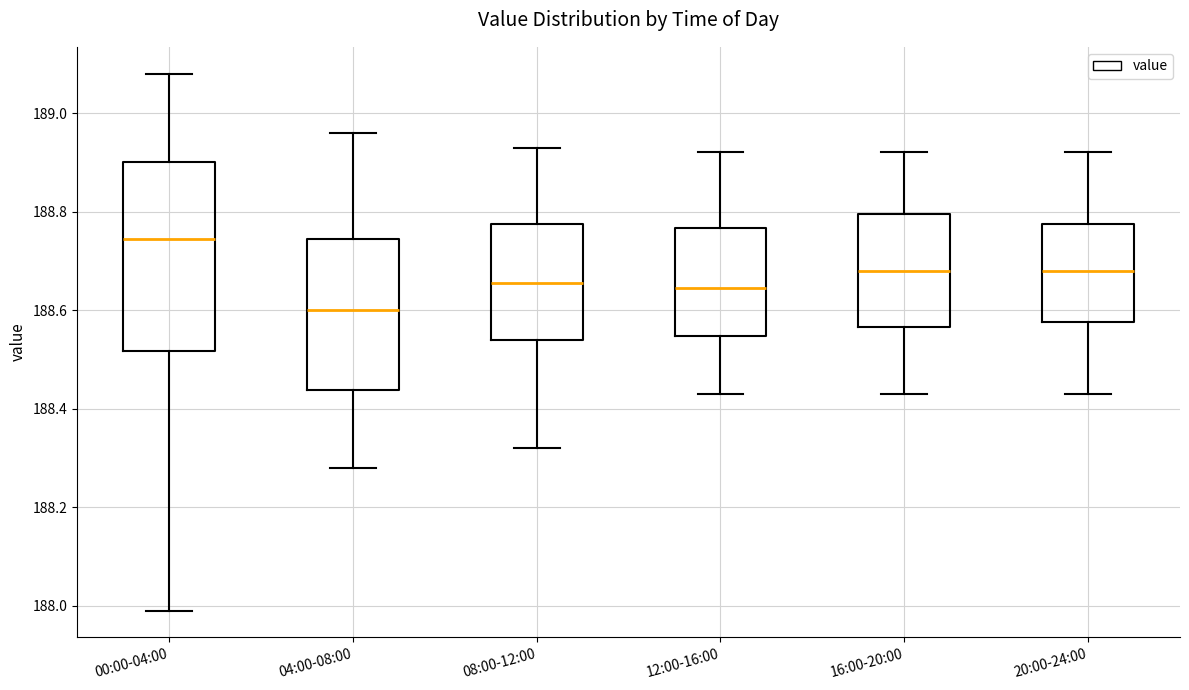

Reading left to right, transcribe this box plot: for each box, give where its median line is, the range the box spans, and where its two whiskers end, as read against the y-axis. The values are not printed on the chart, so give them approximately, as read against the axis.

00:00-04:00: median 188.74, box 188.52 to 188.90, whiskers 188.00 to 189.08
04:00-08:00: median 188.60, box 188.44 to 188.74, whiskers 188.28 to 188.96
08:00-12:00: median 188.66, box 188.54 to 188.78, whiskers 188.32 to 188.94
12:00-16:00: median 188.64, box 188.54 to 188.76, whiskers 188.44 to 188.92
16:00-20:00: median 188.68, box 188.56 to 188.80, whiskers 188.44 to 188.92
20:00-24:00: median 188.68, box 188.58 to 188.78, whiskers 188.44 to 188.92